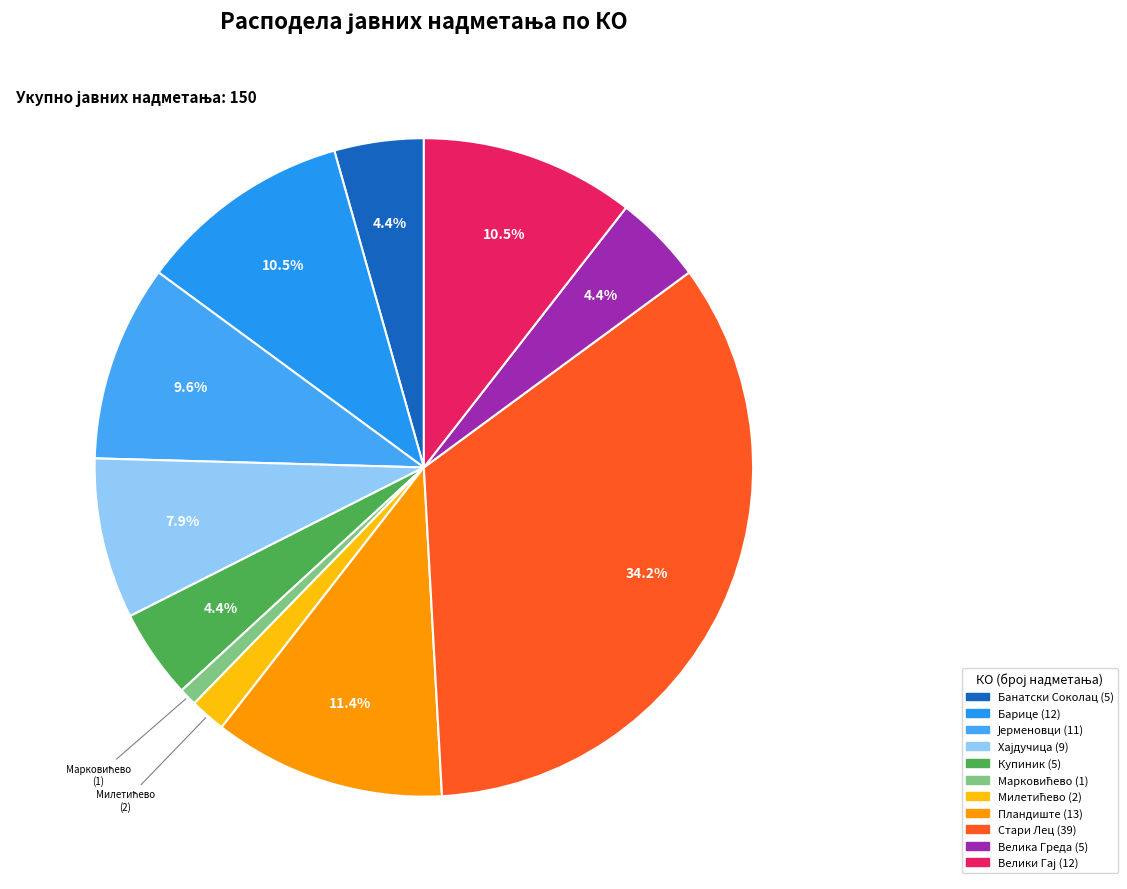

To the nearest percent, what is the difference between the largest and smallest slice percentages?

33%